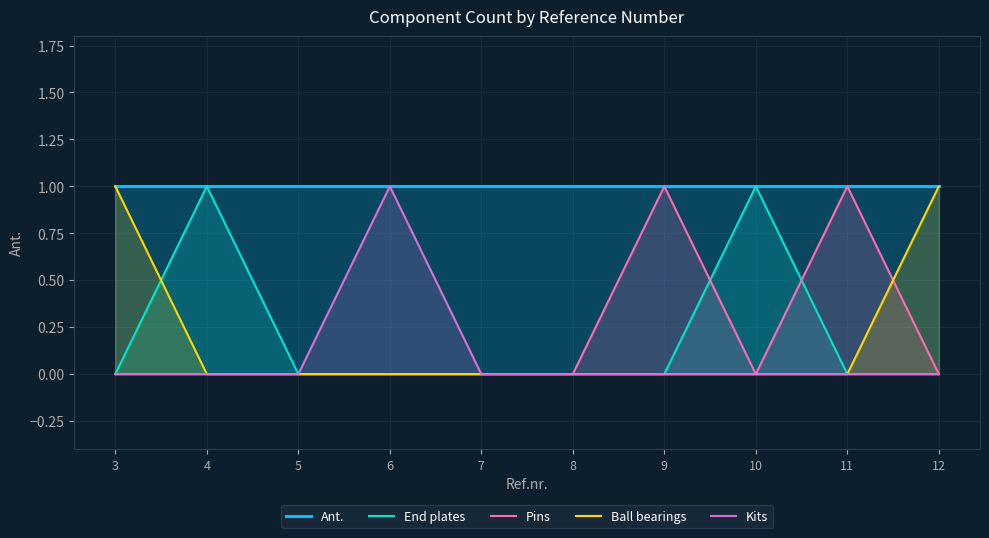

Does the chart display data point markers on the line(s)?

No